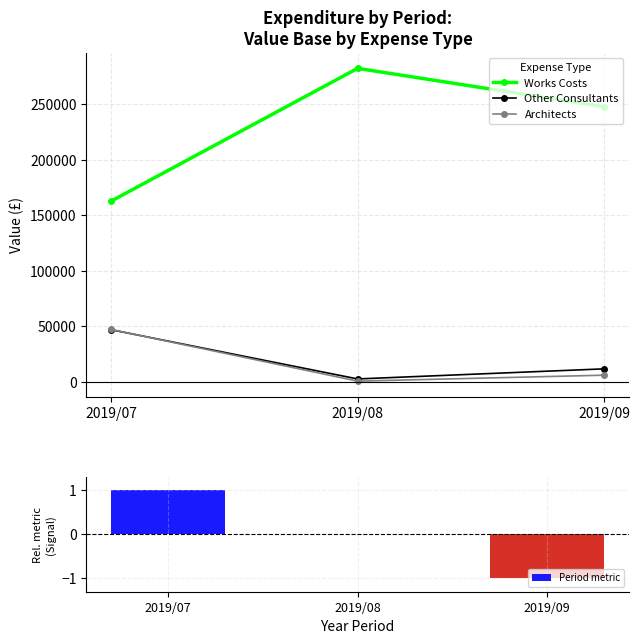

Rank the series at 2019/07 from highest to lowest value.

Works Costs, Architects, Other Consultants, Period metric